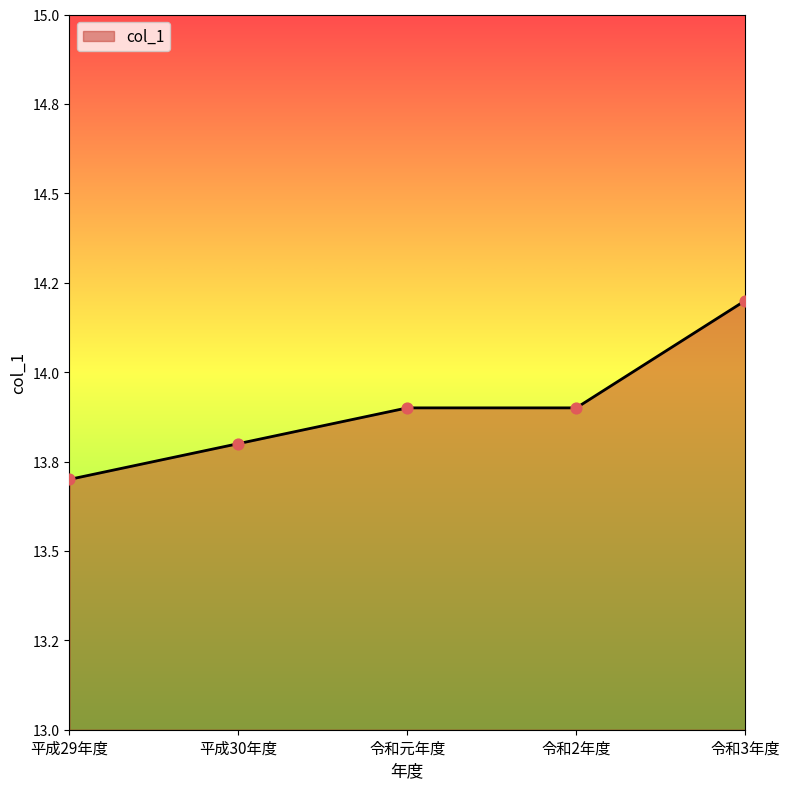

Is this an area chart (filled region under the line)?

Yes